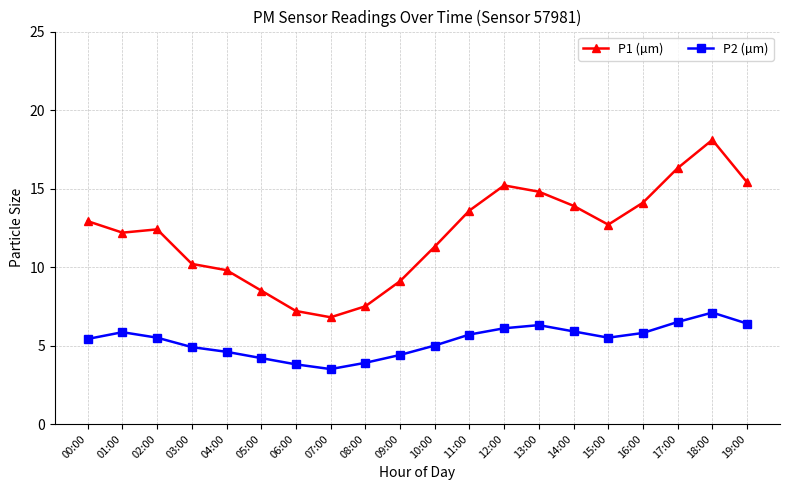

Between 01:00 and 06:00, which series saw the biggest shift?

P1 (µm)